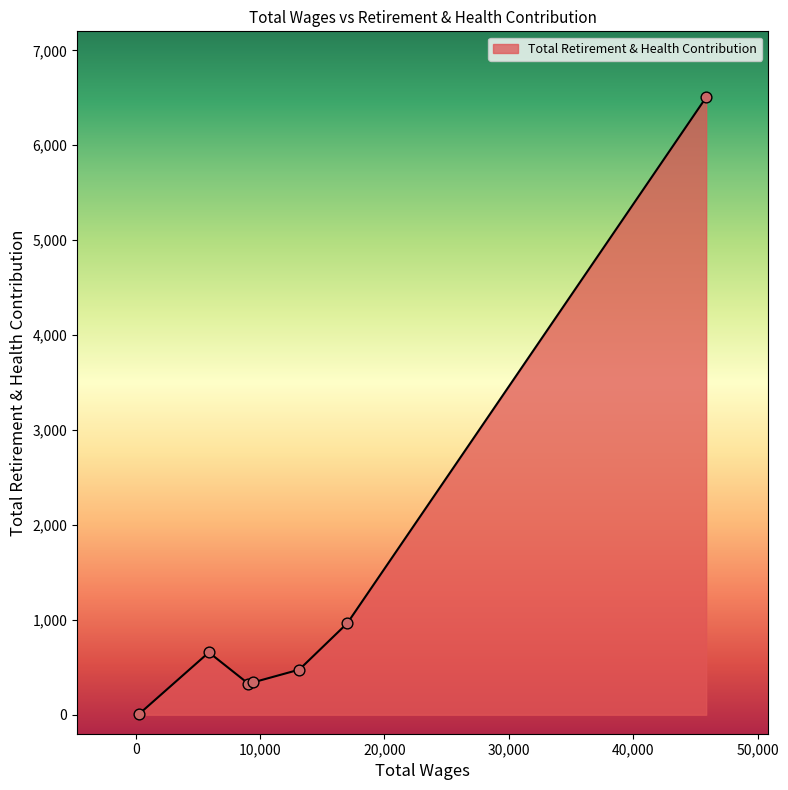

What is the maximum value shown in the chart?

6505